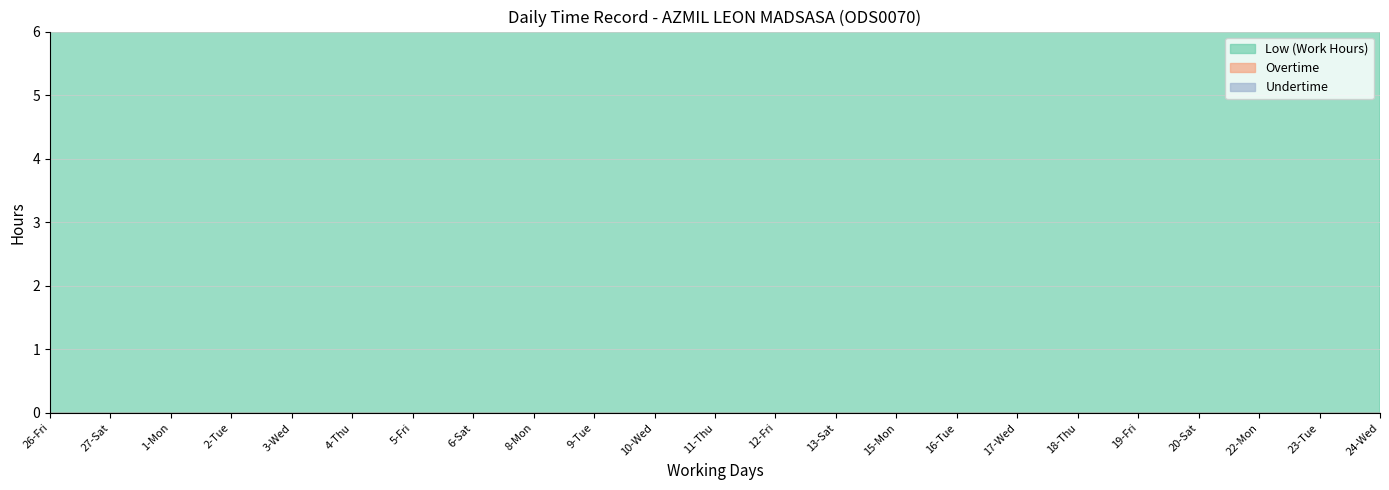

How many lines are shown in the chart?

3